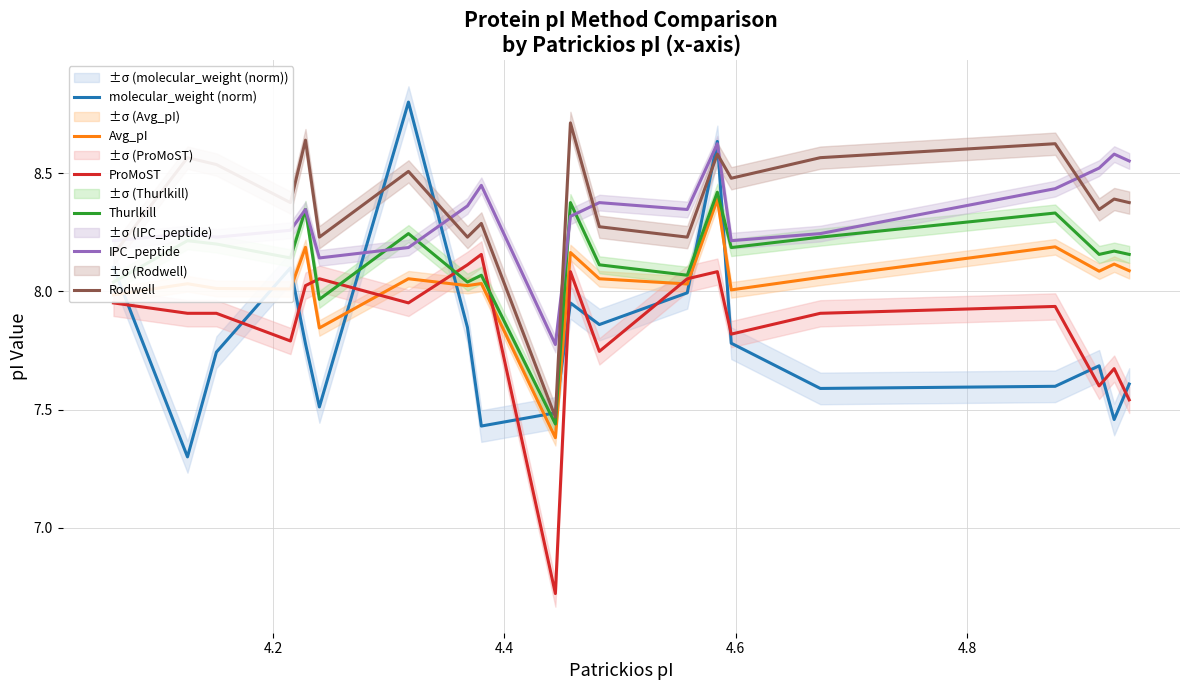

How many data points in Rodwell are above 8?

19